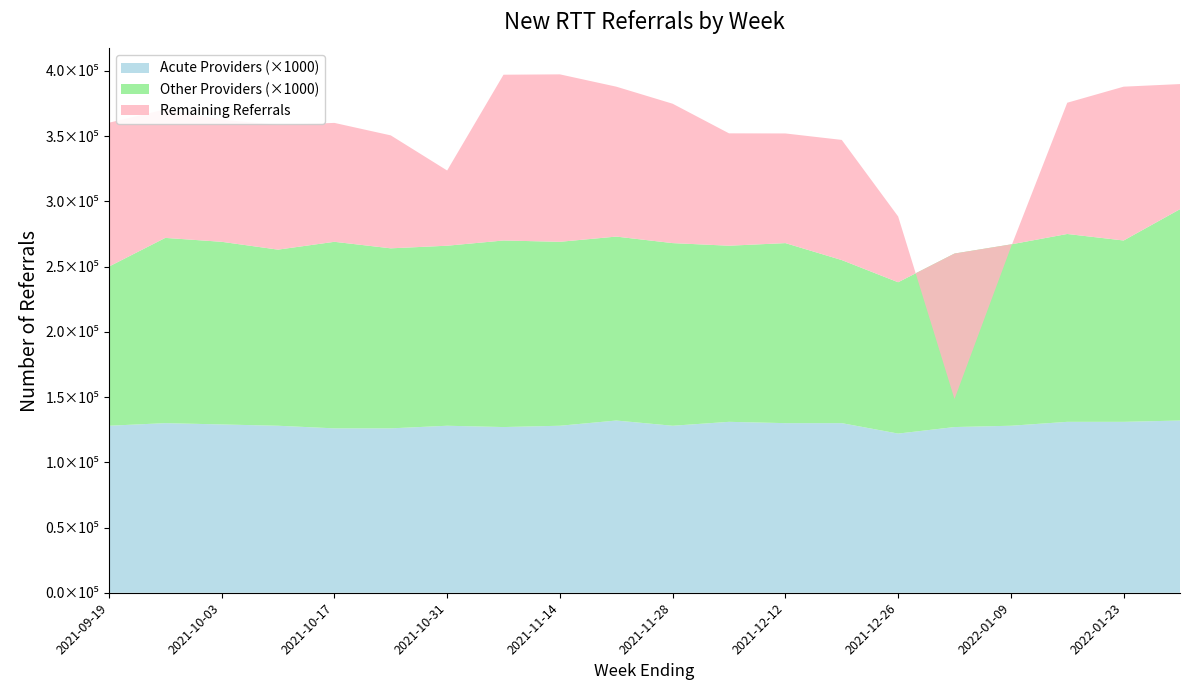

Reading right to left, extract all data points from this chart.

Total RTT Referrals: 2022-01-30=389900	2022-01-23=387902	2022-01-16=375592	2022-01-09=264810	2022-01-02=148508	2021-12-26=288427	2021-12-19=347099	2021-12-12=352045	2021-12-05=352130	2021-11-28=374829	2021-11-21=387909	2021-11-14=397337	2021-11-07=397071	2021-10-31=323647	2021-10-24=350565	2021-10-17=360133	2021-10-10=358592	2021-10-03=362617	2021-09-26=370511	2021-09-19=360262
Acute Providers Submitting: 2022-01-30=132	2022-01-23=131	2022-01-16=131	2022-01-09=128	2022-01-02=127	2021-12-26=122	2021-12-19=130	2021-12-12=130	2021-12-05=131	2021-11-28=128	2021-11-21=132	2021-11-14=128	2021-11-07=127	2021-10-31=128	2021-10-24=126	2021-10-17=126	2021-10-10=128	2021-10-03=129	2021-09-26=130	2021-09-19=128
Total Providers Submitting: 2022-01-30=294	2022-01-23=270	2022-01-16=275	2022-01-09=267	2022-01-02=260	2021-12-26=238	2021-12-19=255	2021-12-12=268	2021-12-05=266	2021-11-28=268	2021-11-21=273	2021-11-14=269	2021-11-07=270	2021-10-31=266	2021-10-24=264	2021-10-17=269	2021-10-10=263	2021-10-03=269	2021-09-26=272	2021-09-19=250